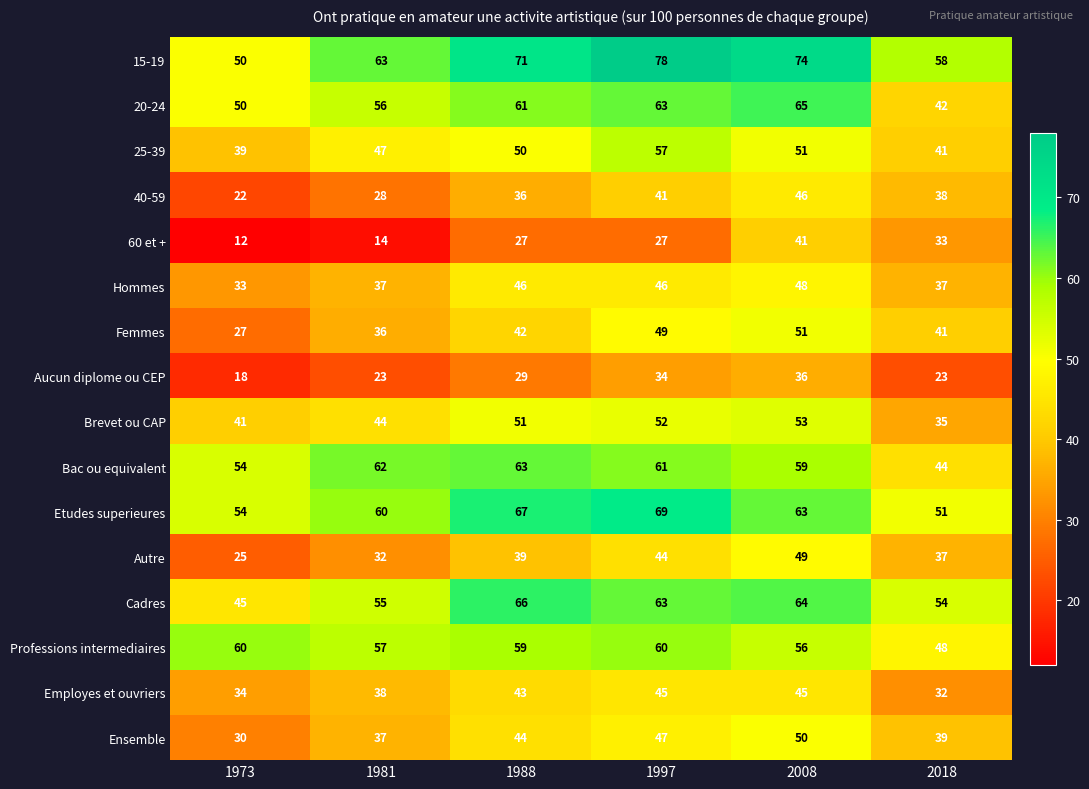

What is the maximum value shown in the chart?

78